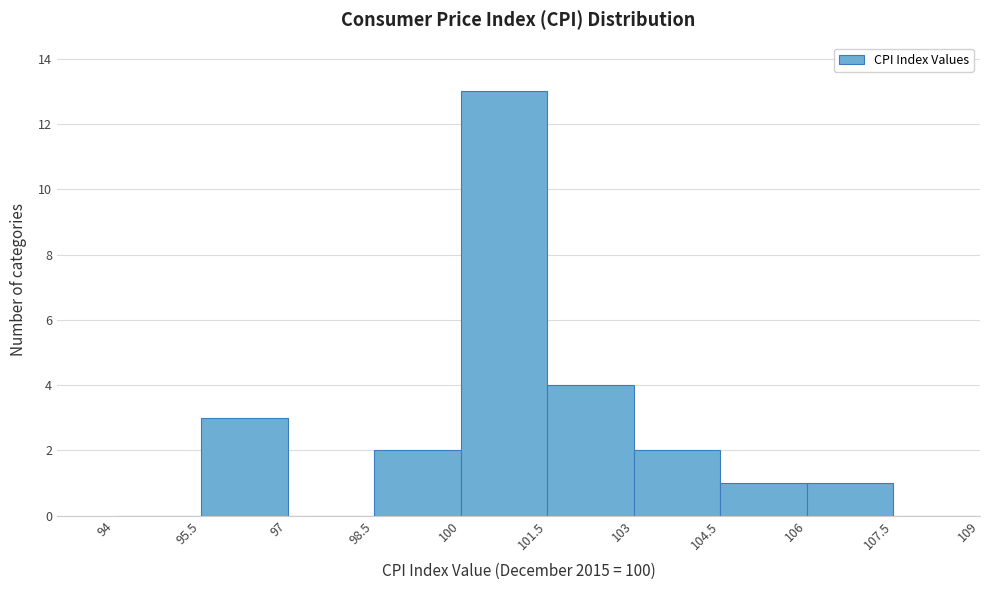

Reading left to right, transcribe this chart: for each bar, give the range it covers on the x-axis and its height. The values are not printed on the chart, so give them approximately, as read against the axis.

94 to 95.5: 0
95.5 to 97: 3
97 to 98.5: 0
98.5 to 100: 2
100 to 101.5: 13
101.5 to 103: 4
103 to 104.5: 2
104.5 to 106: 1
106 to 107.5: 1
107.5 to 109: 0